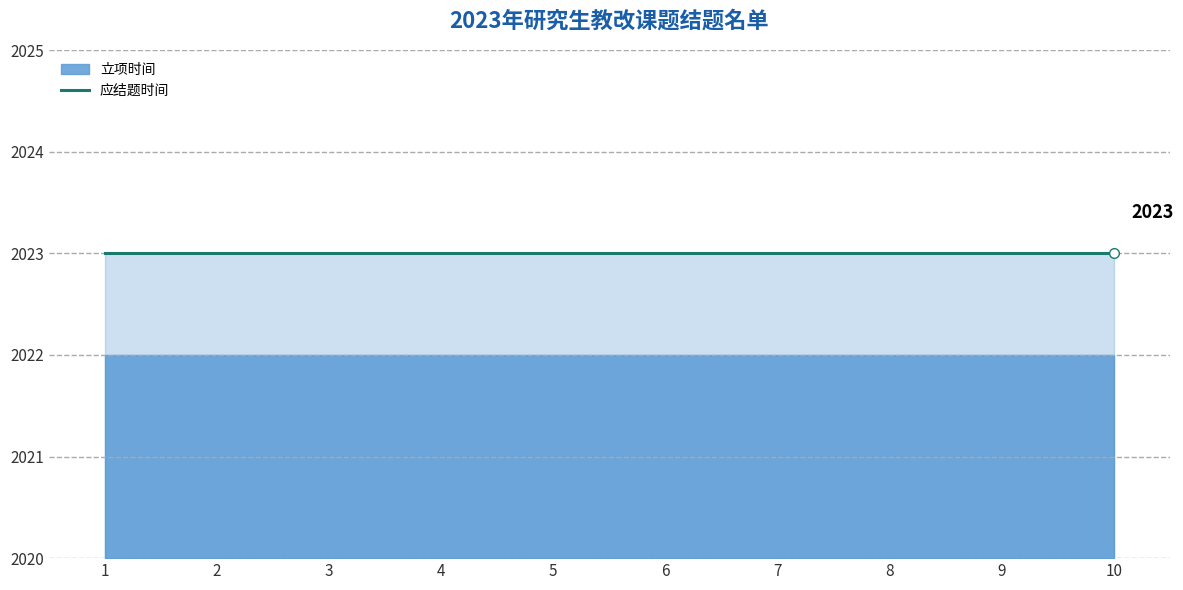

Reading left to right, list all the values displayed in this chart.

立项时间: 2022	2022	2022	2022	2022	2022	2022	2022	2022	2022
应结题时间: 2023	2023	2023	2023	2023	2023	2023	2023	2023	2023